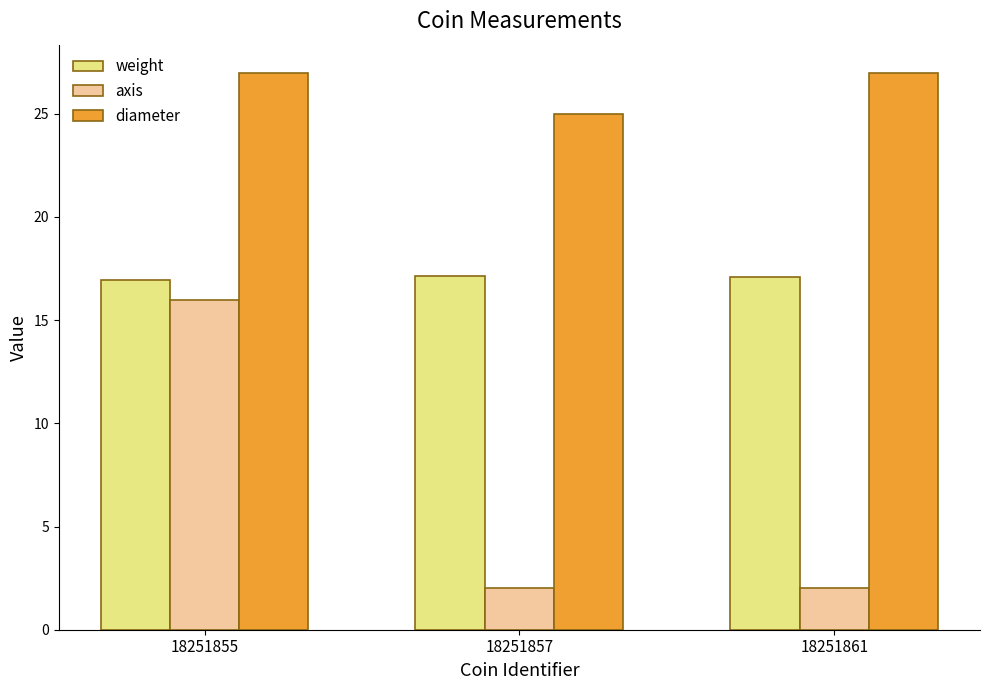

Count the number of categories in the chart.

3